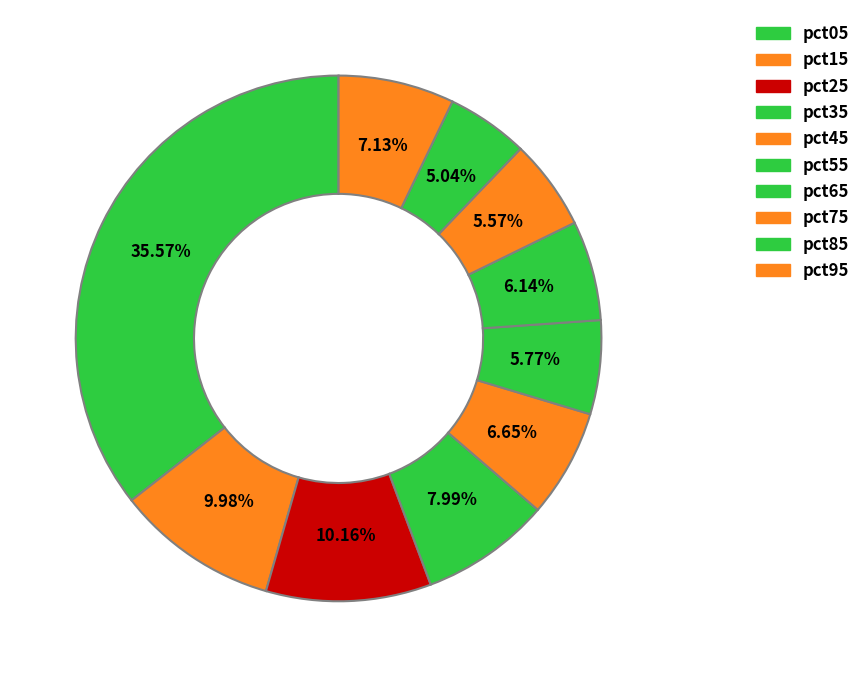

To the nearest percent, what is the combined percentage of pct65 and pct45?

13%